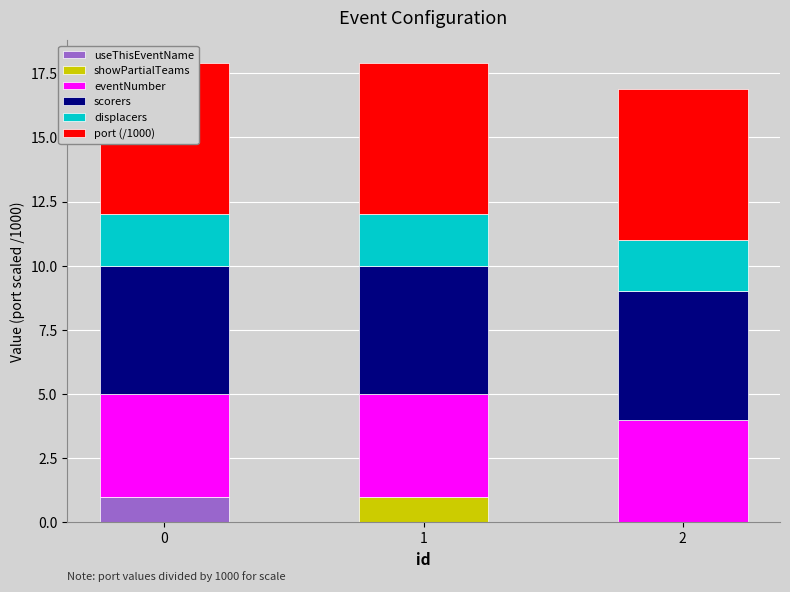

What are all the series names shown in the legend?

useThisEventName, showPartialTeams, eventNumber, scorers, displacers, port (/1000)